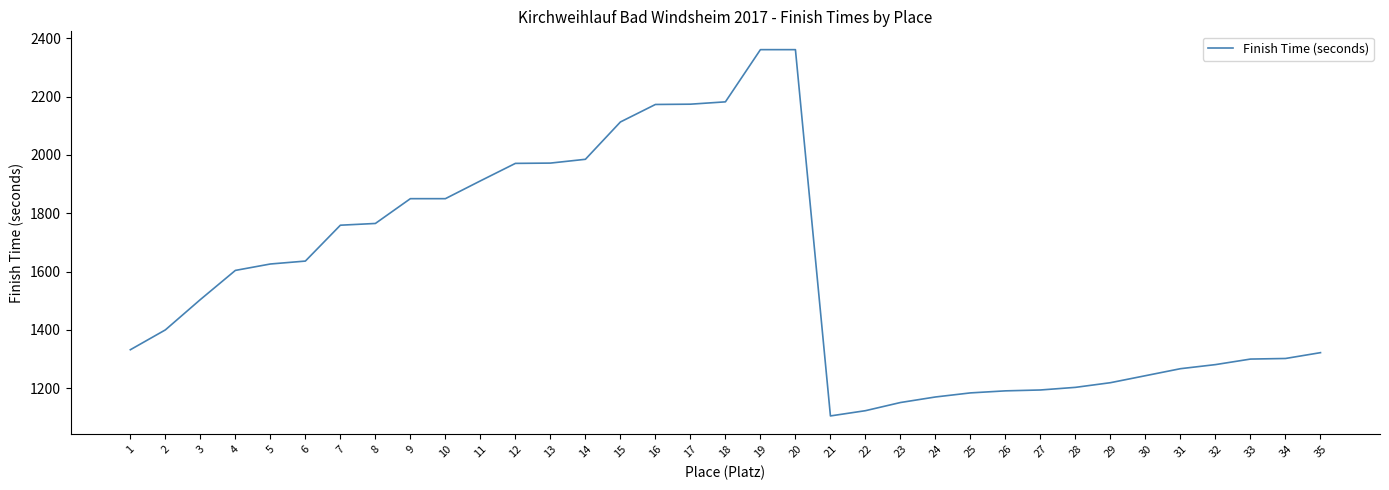

Is it true that the value at 16 is 3337?

False